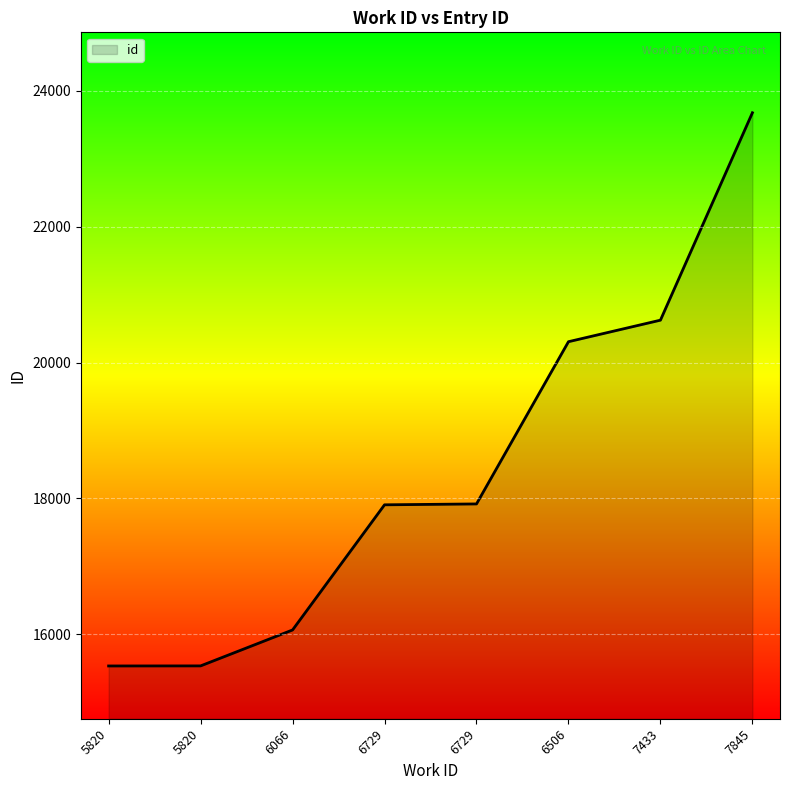

Approximately how many times larger is the value at 5820 compared to 6729?

0.9